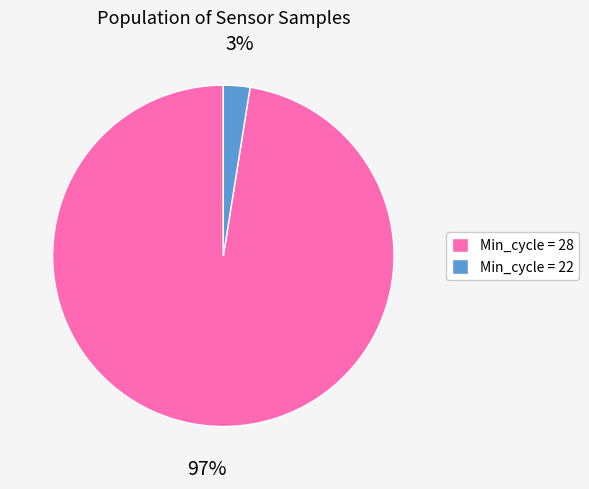

To the nearest percent, what is the average slice percentage?

50%